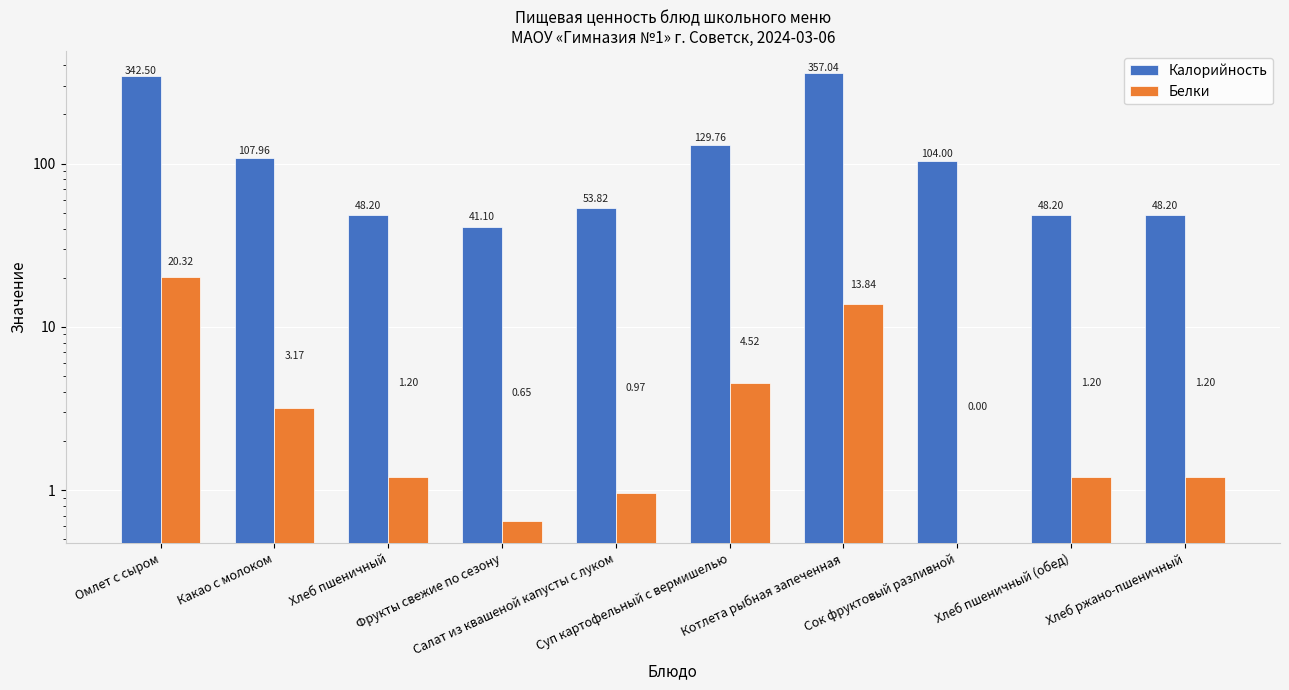

At how many categories does at least one series exceed 276?

2